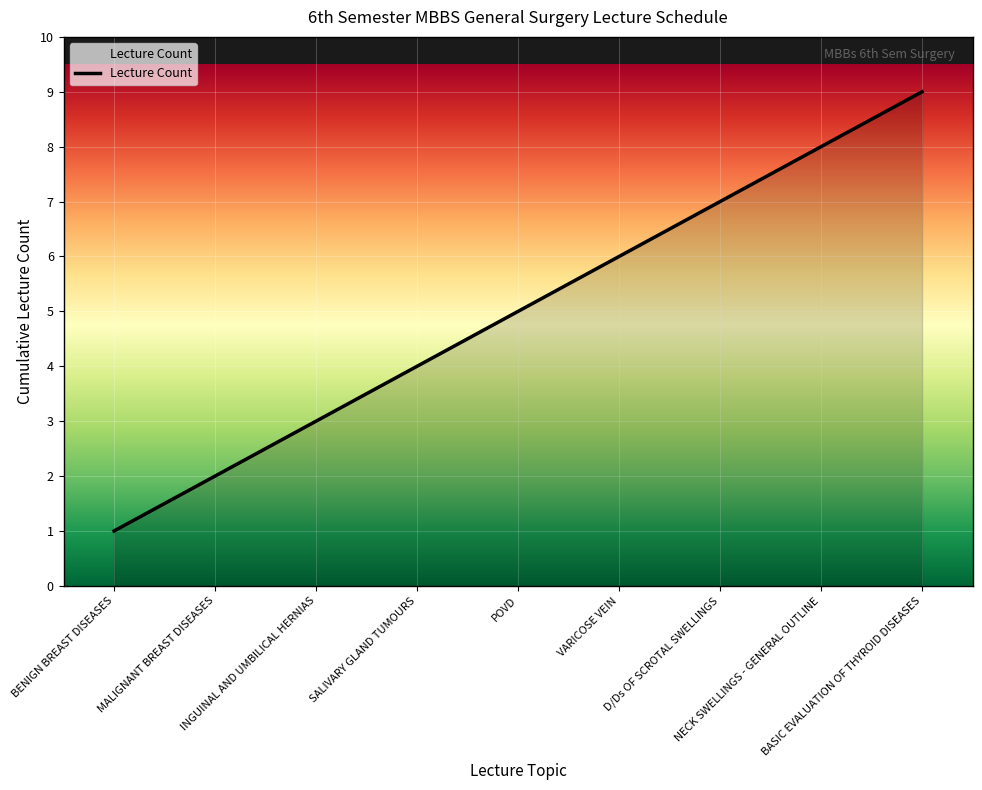

What is the difference between the maximum and minimum values?

8